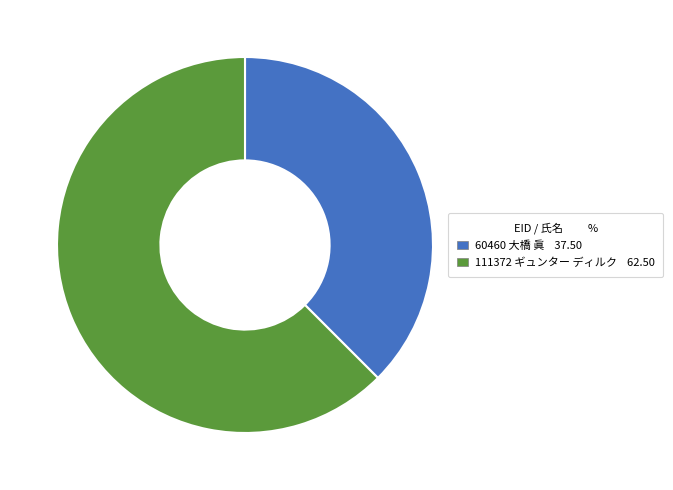

Which slice is the smallest?

60460 大橋 眞